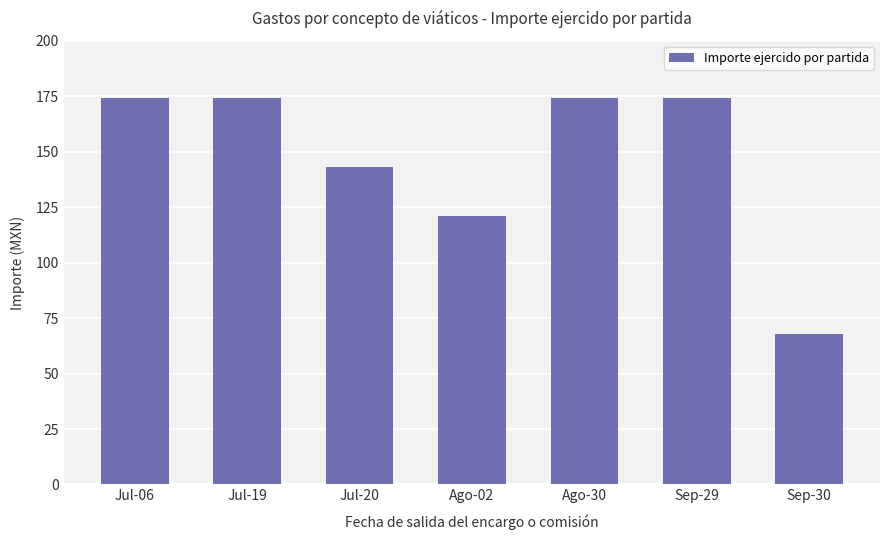

The value at Jul-19 is 174. True or false?

True